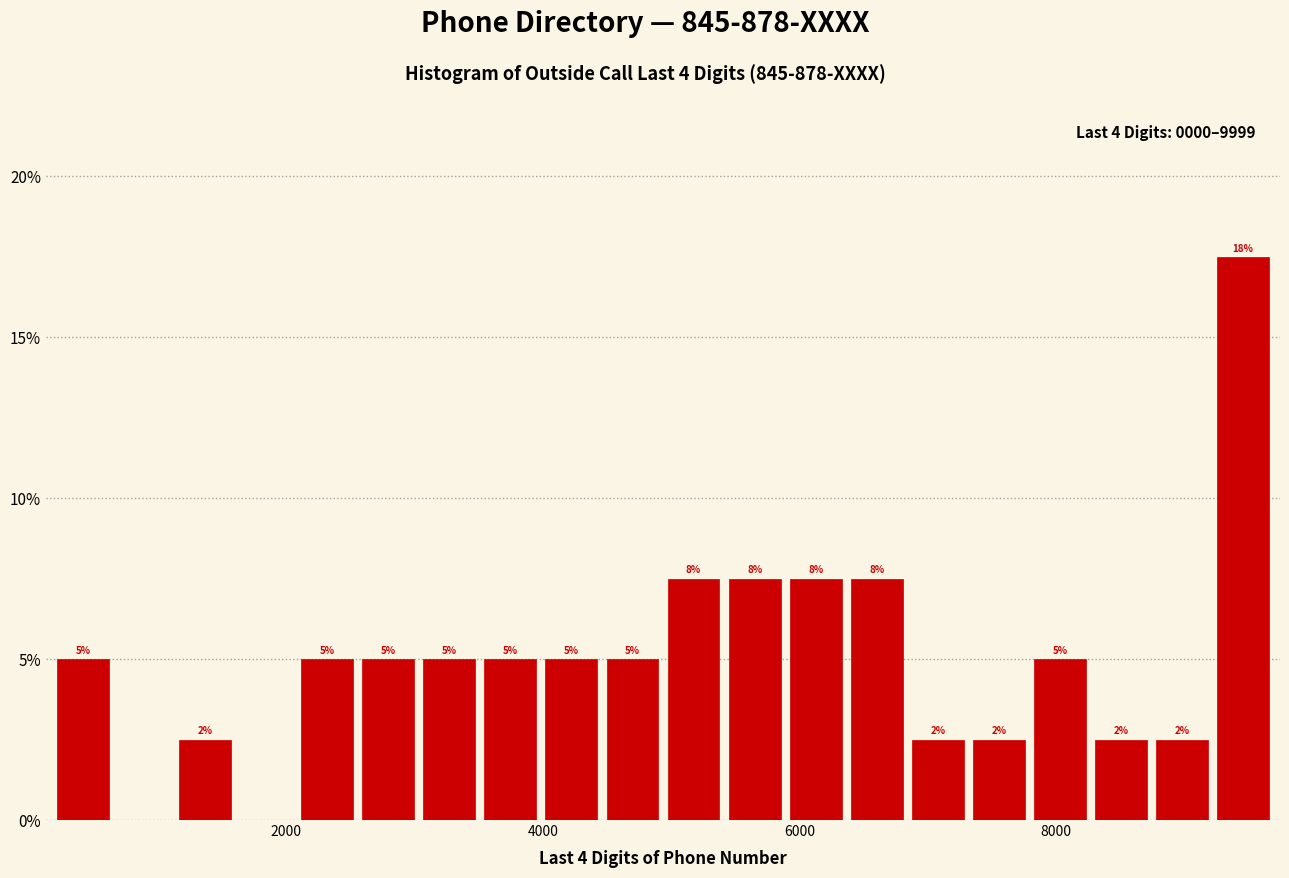

Read against the x-axis, roughly where is the centre of the tallest bar?

9400